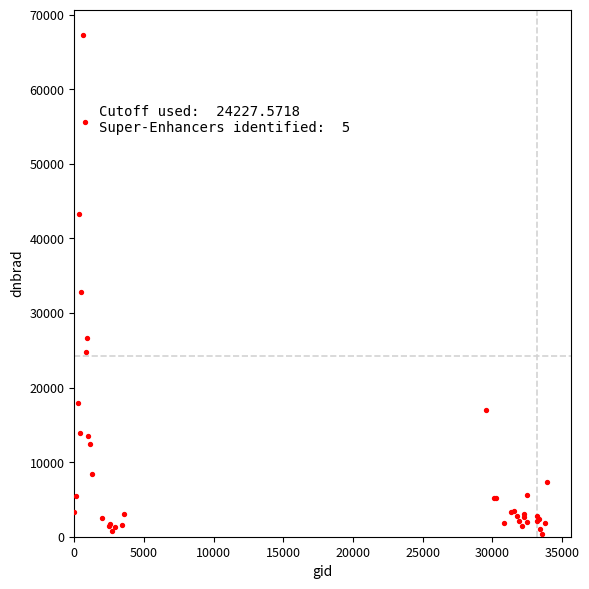

What Y value in the scatter plot is closest to 33815?

32847.5